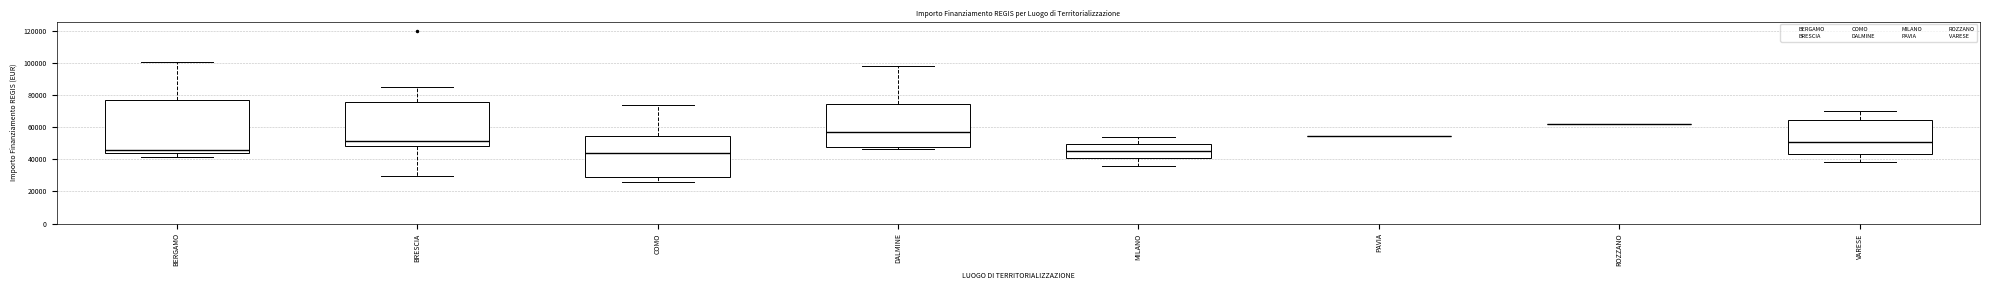

What is the difference between the second highest and second lowest values?

73504.2